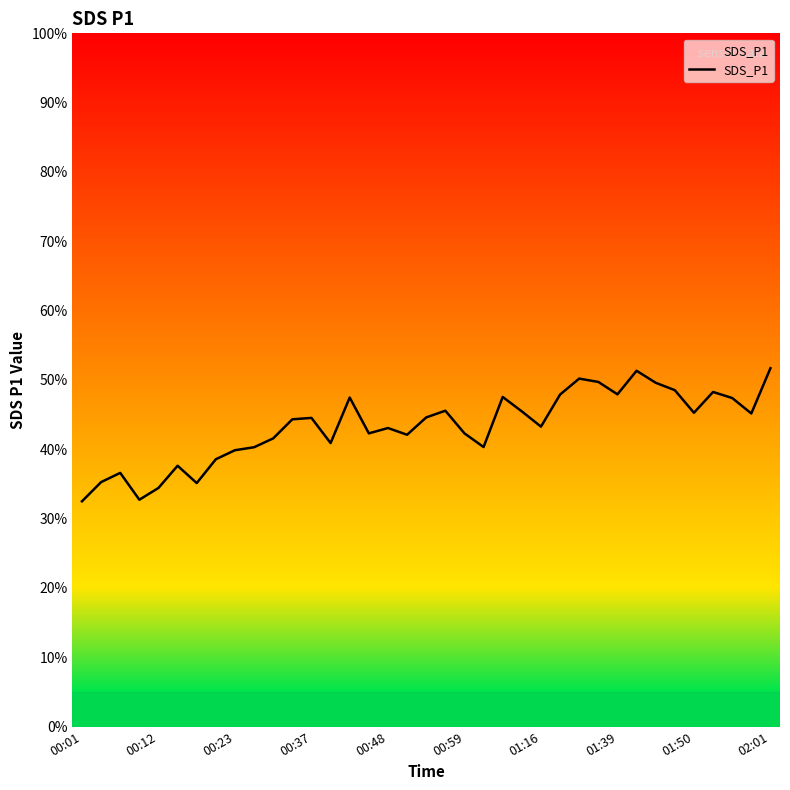

What is the minimum value shown in the chart?

32.5